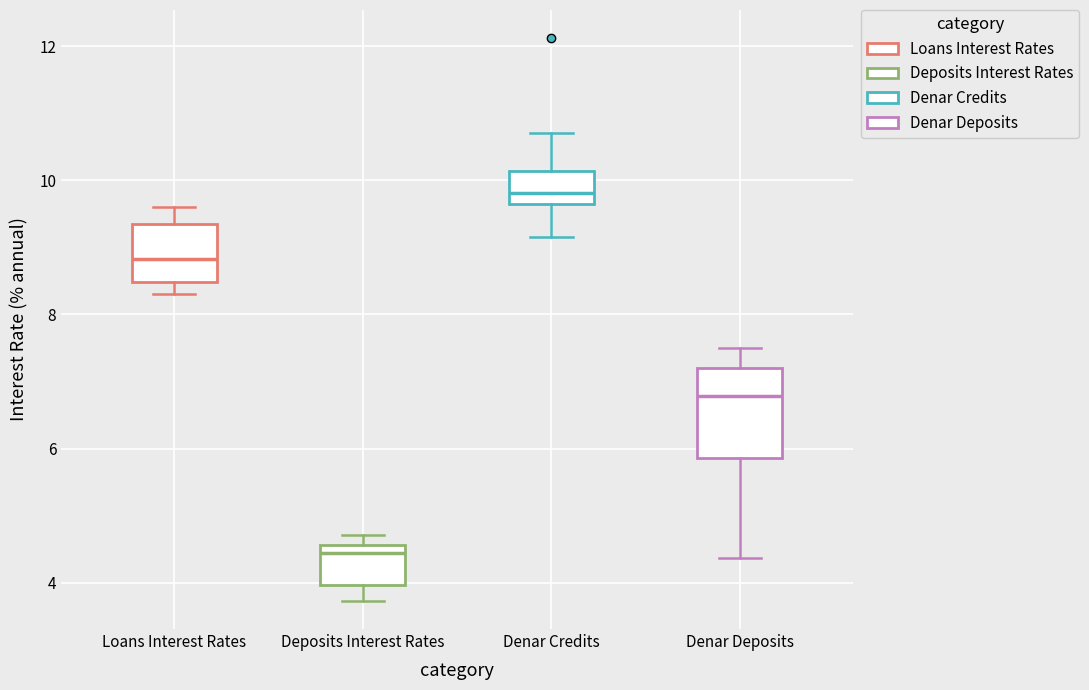

Which box has the lowest median line?

Deposits Interest Rates